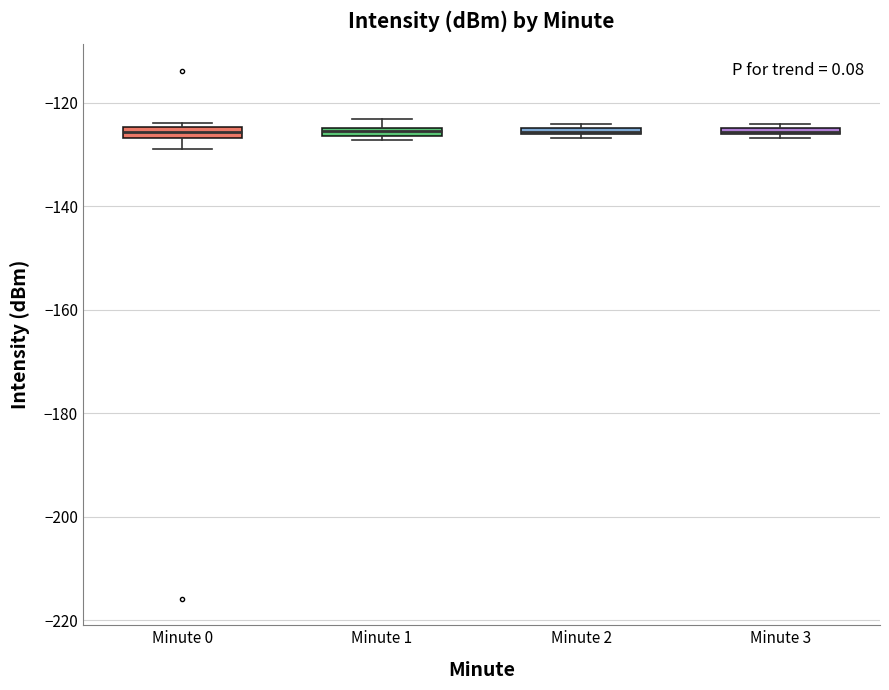

Where is the upper edge of the box for Minute 3 on the y-axis? The values are not printed on the chart, so give them approximately, as read against the axis.

-124